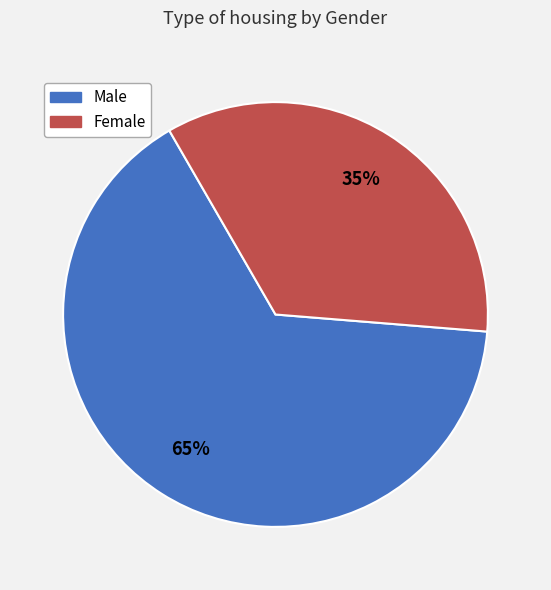

Is there a majority slice in this chart?

Yes